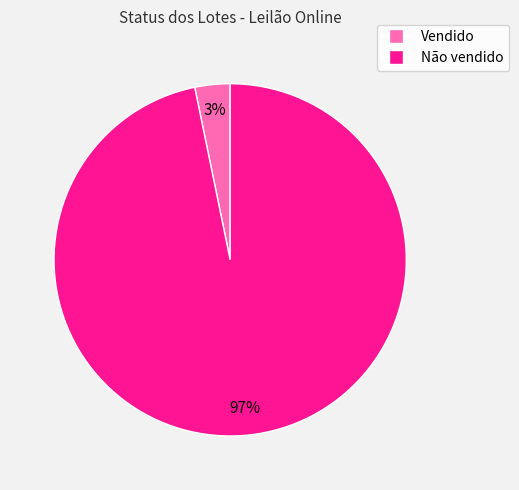

To the nearest percent, what is the combined percentage of Não vendido and Vendido?

100%